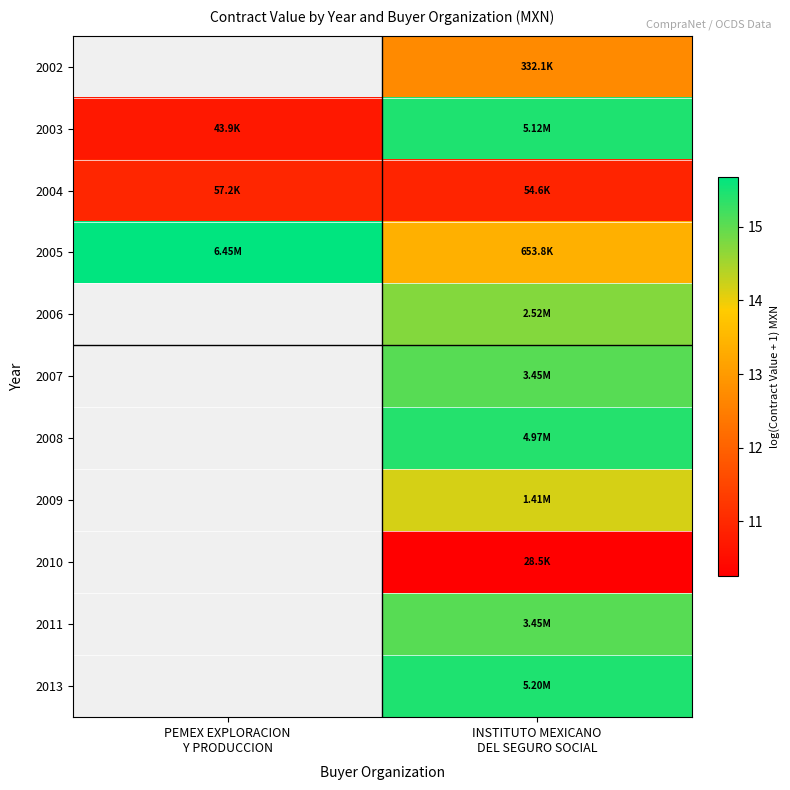

At which label does 2003 reach its peak?

INSTITUTO MEXICANO DEL SEGURO SOCIAL